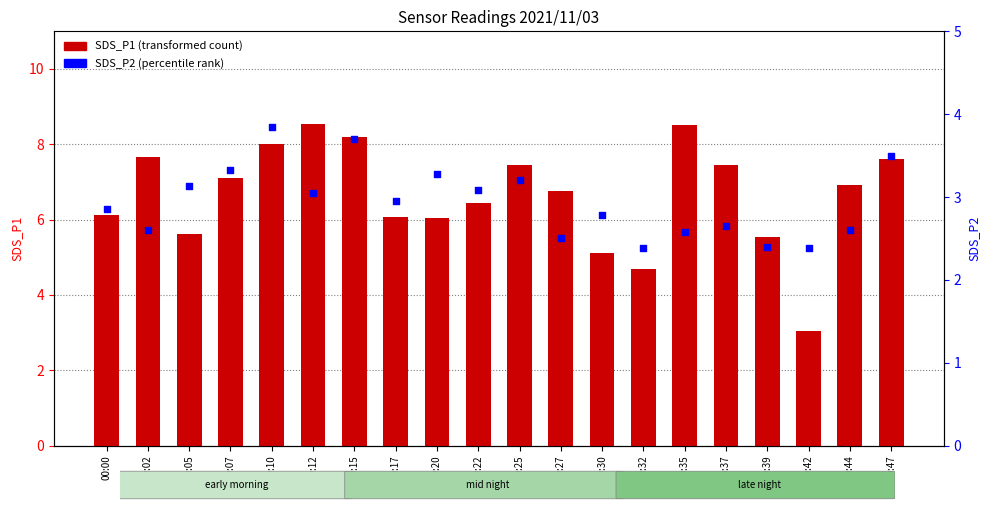

Is the value of SDS_P2 at 00:37 greater than the value of SDS_P1 at 00:17?

No